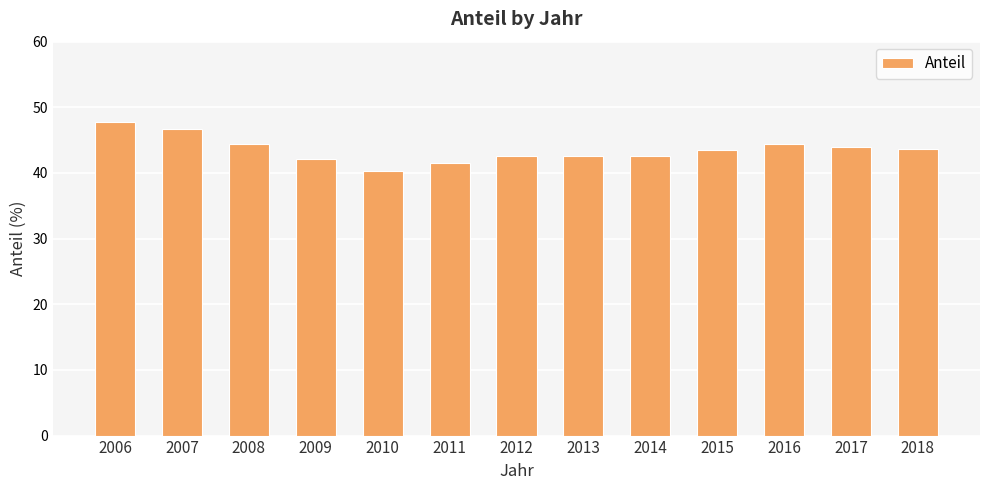

What is the value of the 12th bar from the left?

43.9